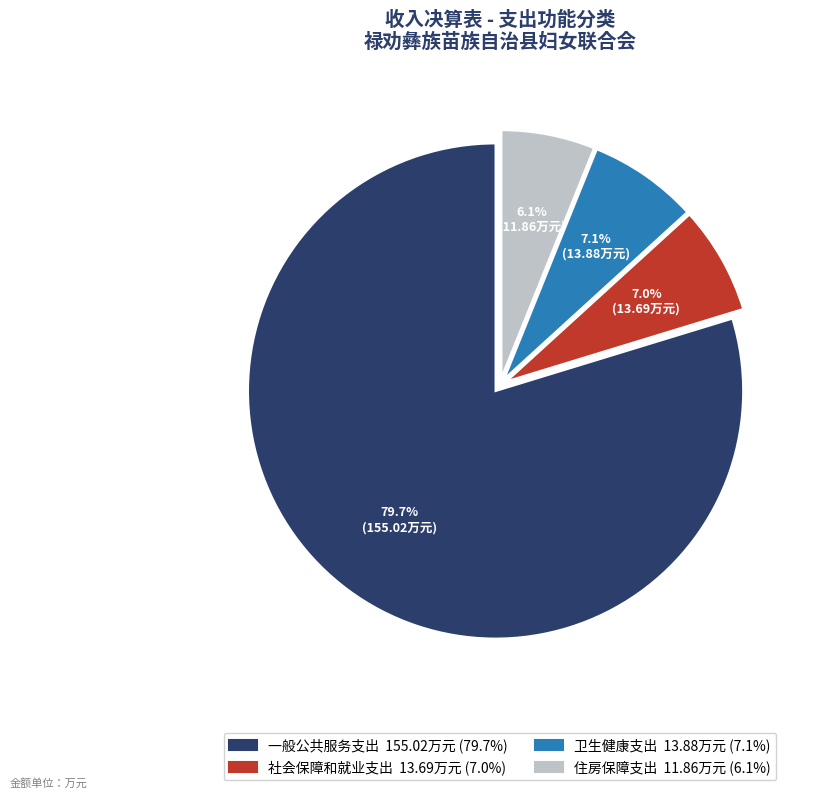

What percentage is the 一般公共服务支出 slice, to the nearest percent?

80%